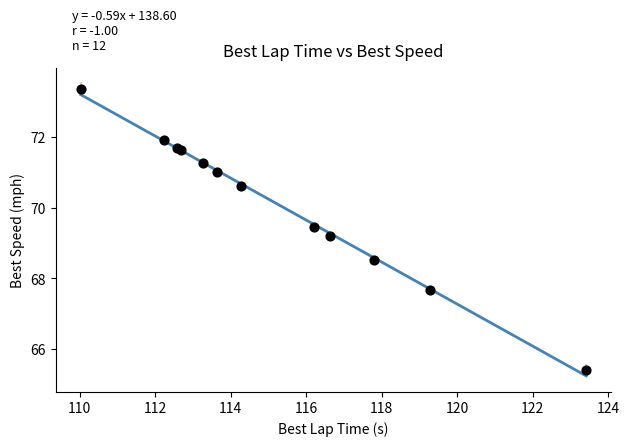

What Y value in the scatter plot is closest to 69?

69.2